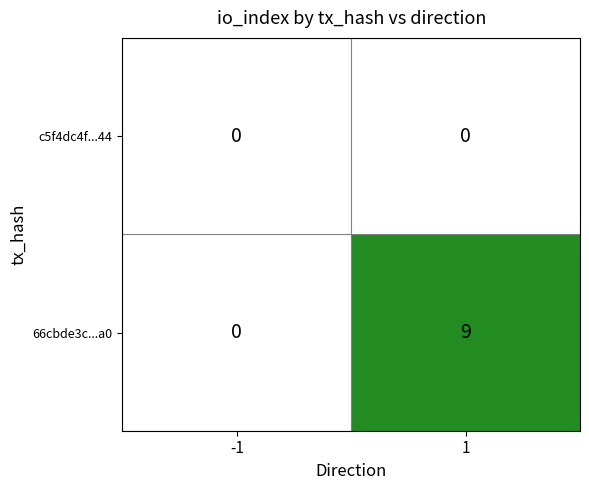

Between -1 and 1, which series saw the biggest shift?

66cbde3c...a0